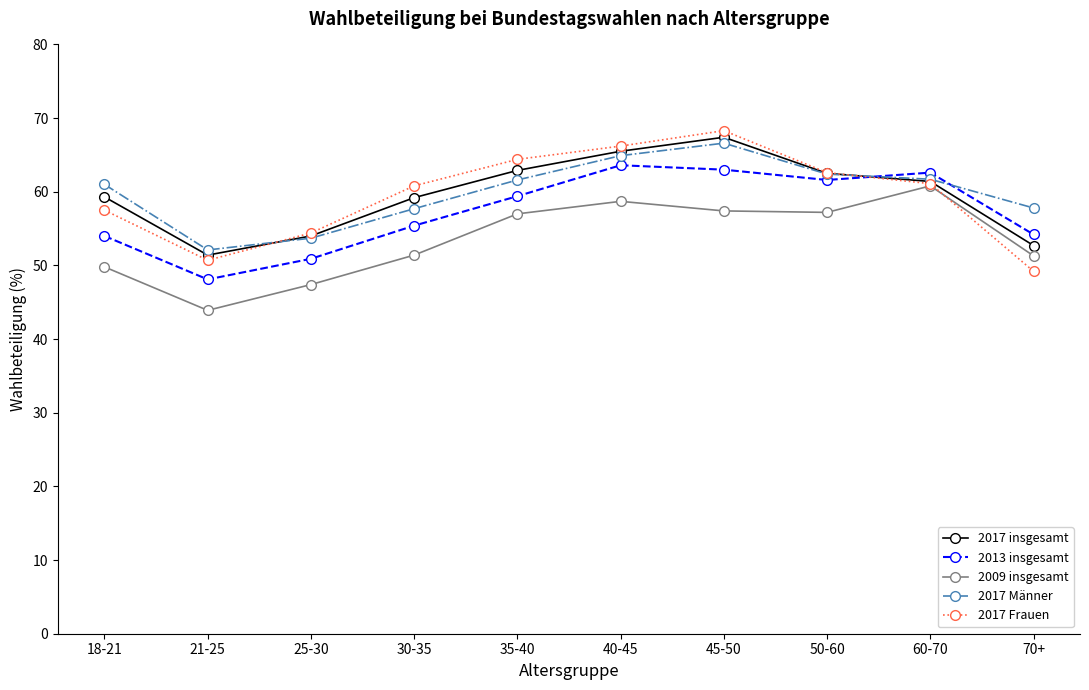

Is the value of 2017 Frauen at 30-35 greater than the value of 2017 insgesamt at 50-60?

No